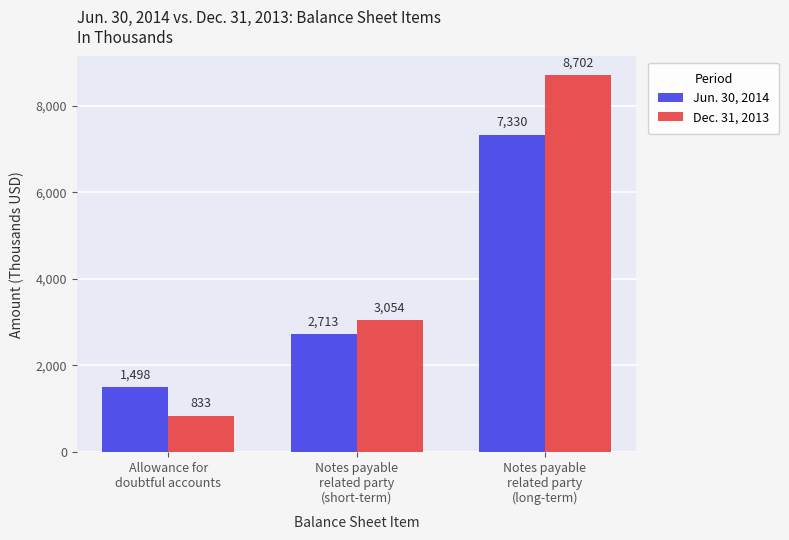

What is the minimum value shown in the chart?

833